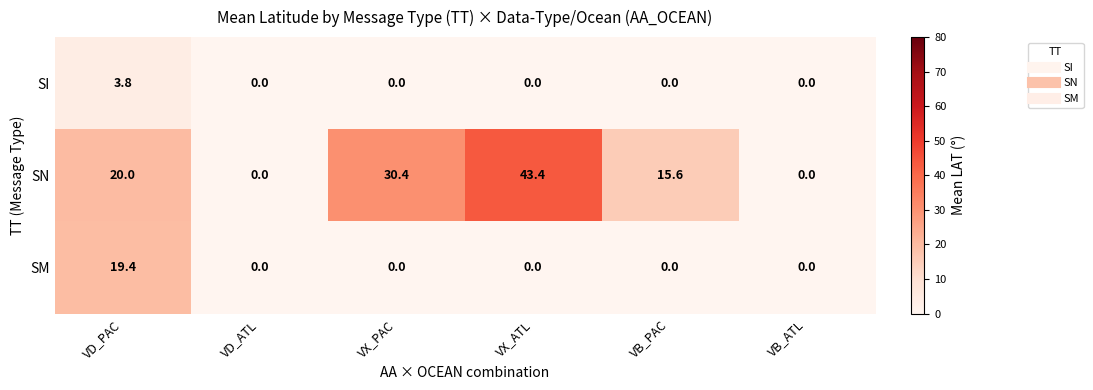

How many series are shown in this chart?

3